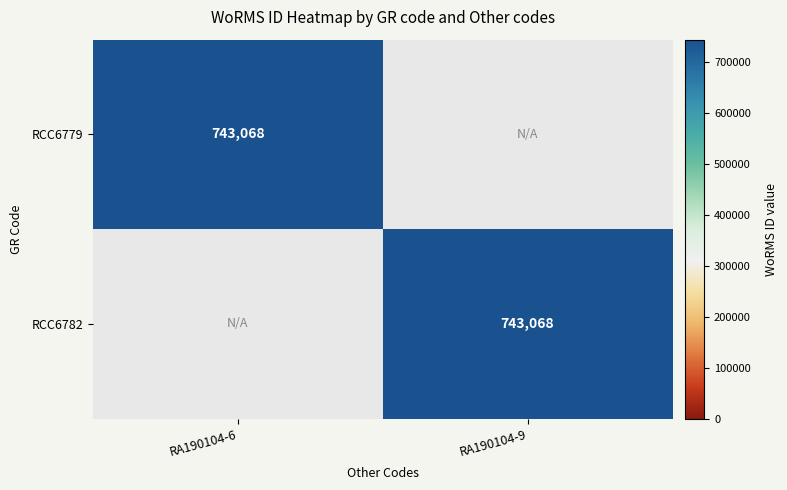

True or false: RCC6782 has a value of 743068 at RA190104-9.

True